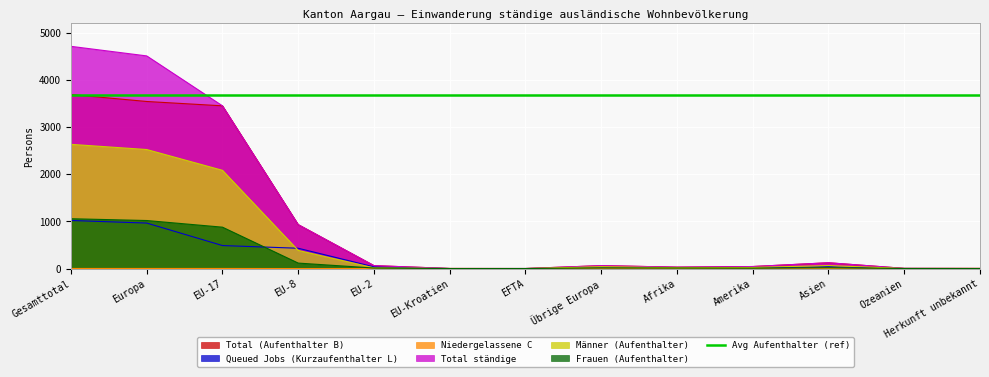

How many lines are shown in the chart?

6